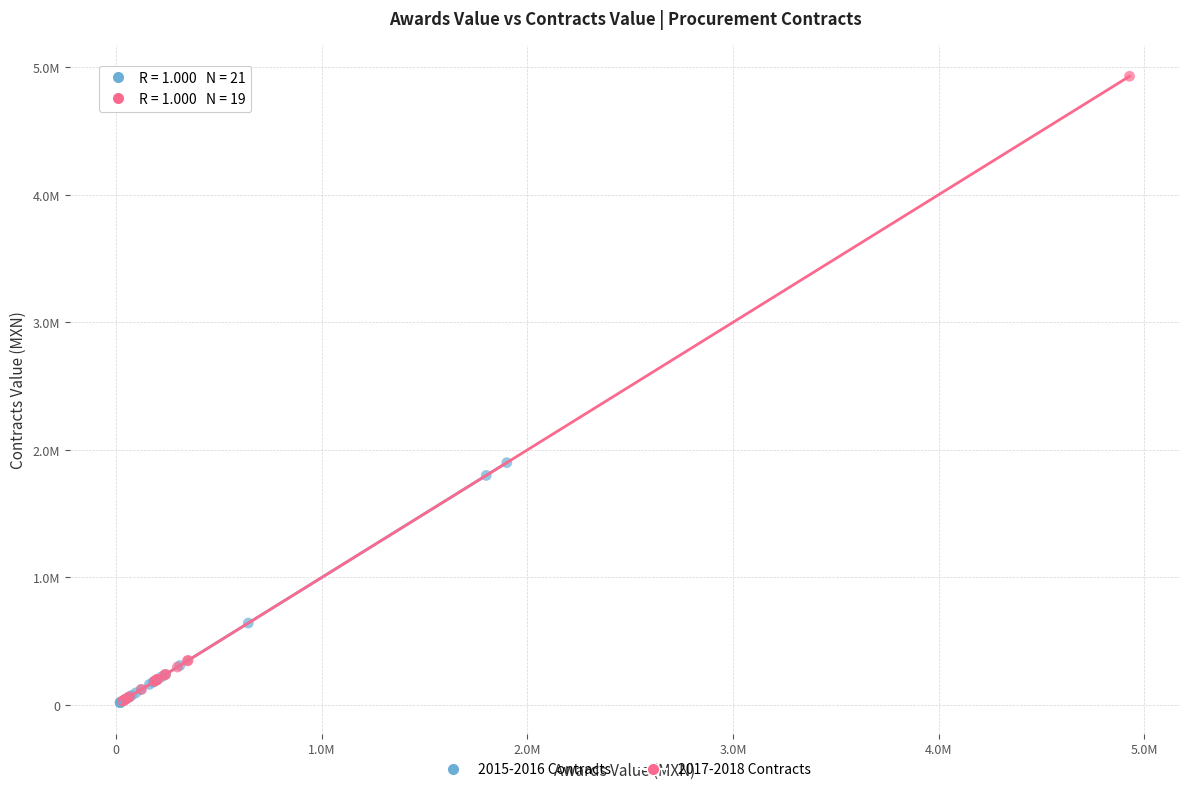

What are all the series names shown in the legend?

2015-2016 Contracts, 2017-2018 Contracts